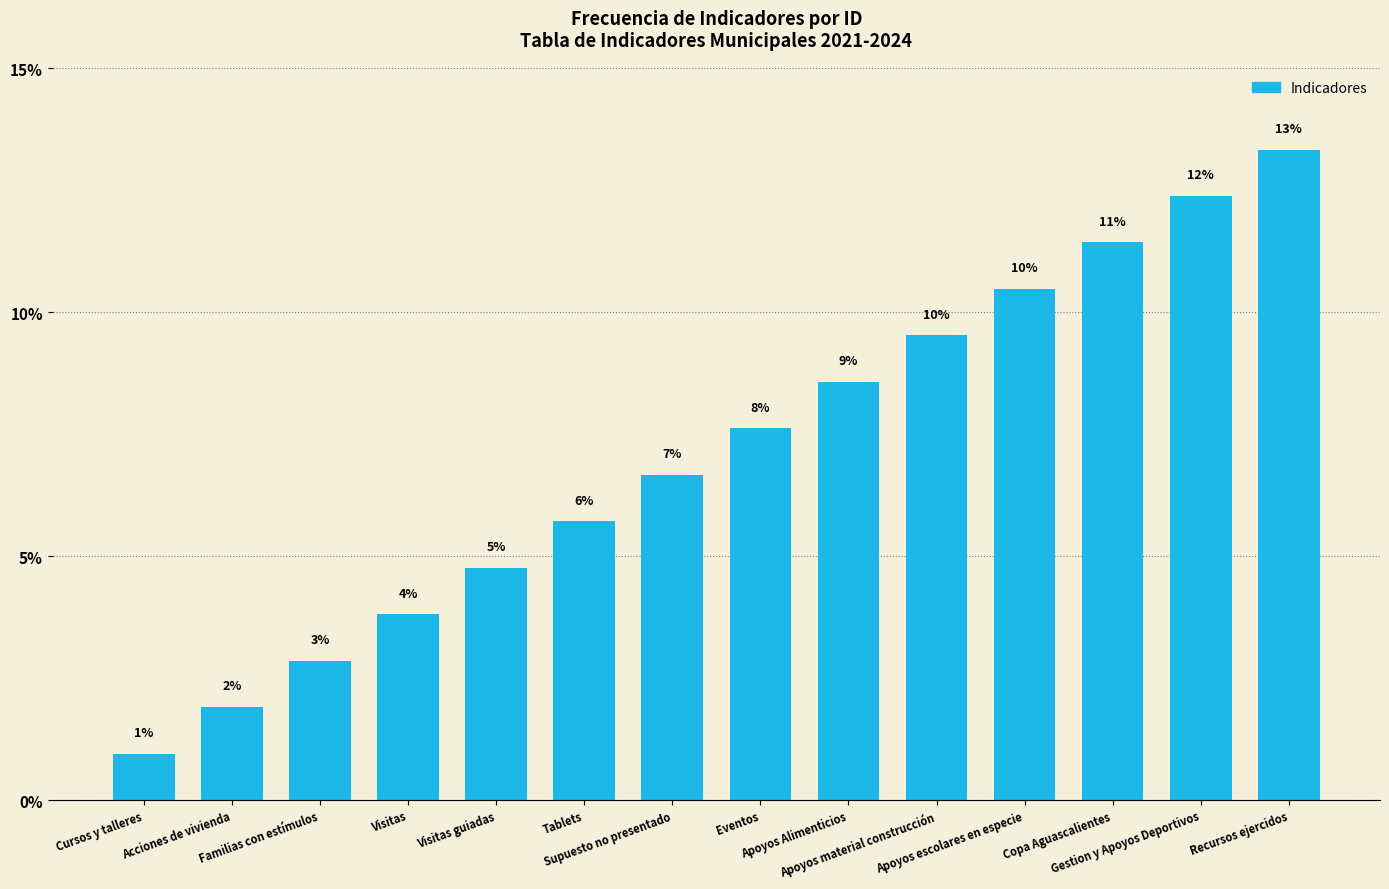

Are the bars horizontal?

No